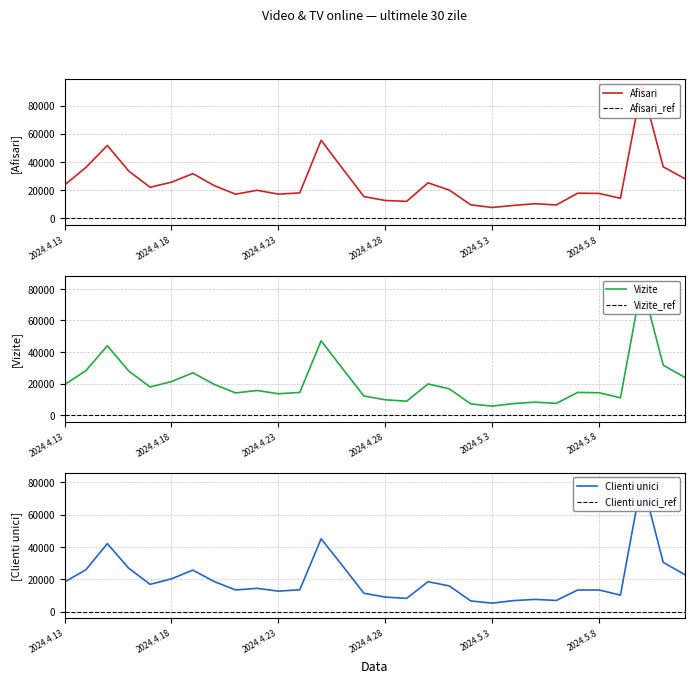

True or false: Clienti unici and Vizite intersect in this chart.

False